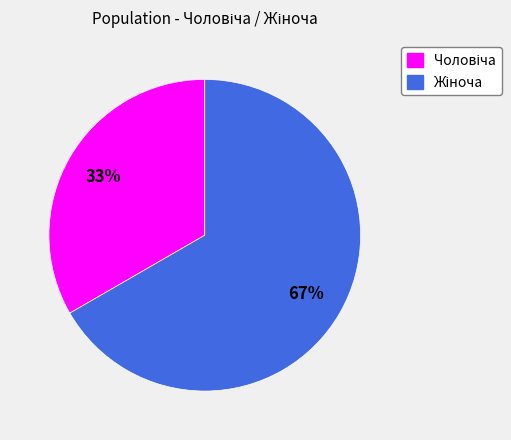

Is there a majority slice in this chart?

Yes